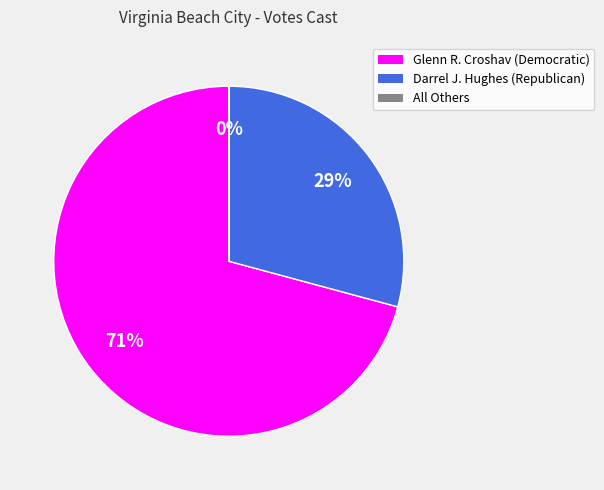

Which has a higher value, Glenn R. Croshav (Democratic) or Darrel J. Hughes (Republican)?

Glenn R. Croshav (Democratic)